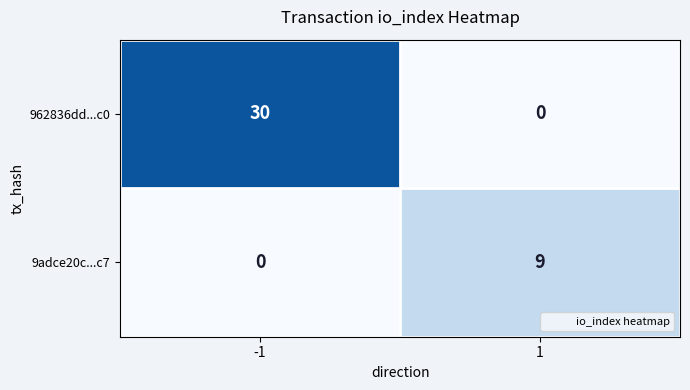

Read the 9adce20c...c7 value at 1.

9